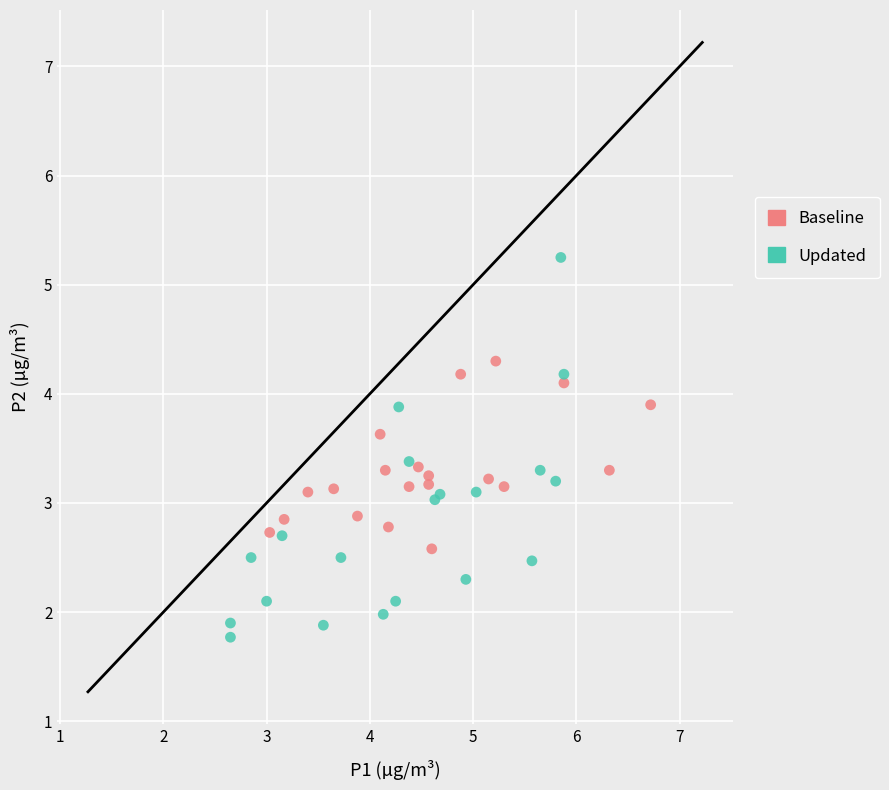

Which series has the widest spread of Y values?

Updated